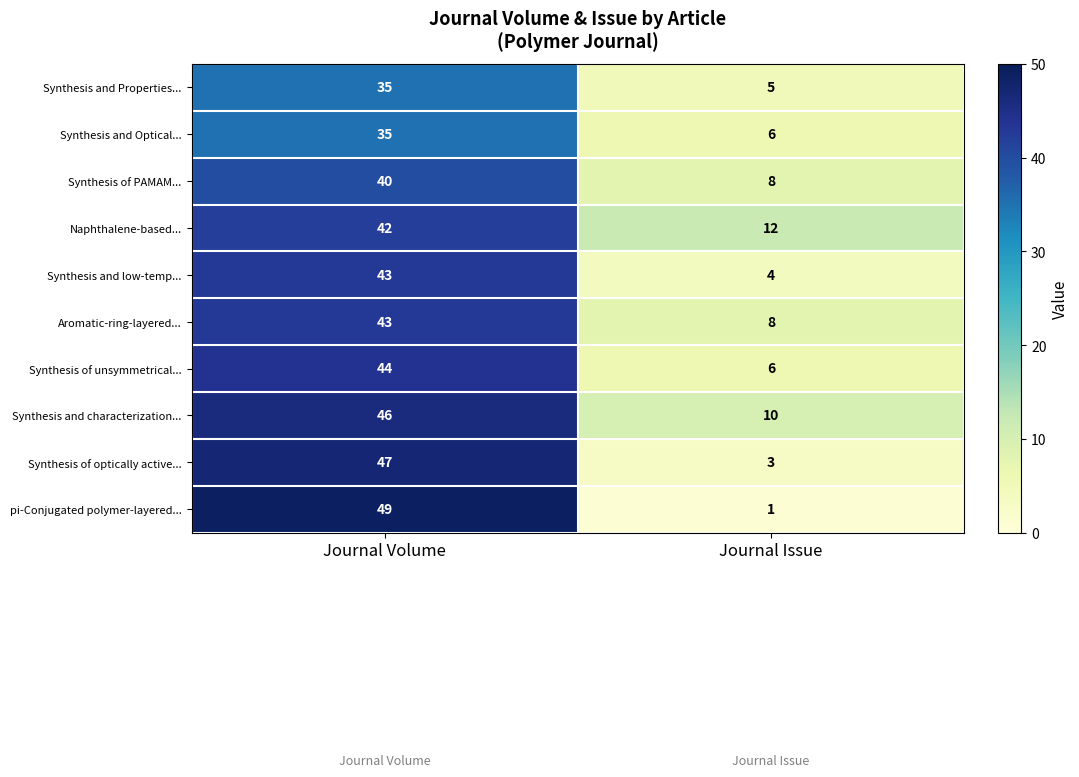

Which series has the largest range (max minus min)?

pi-Conjugated polymer-layered...